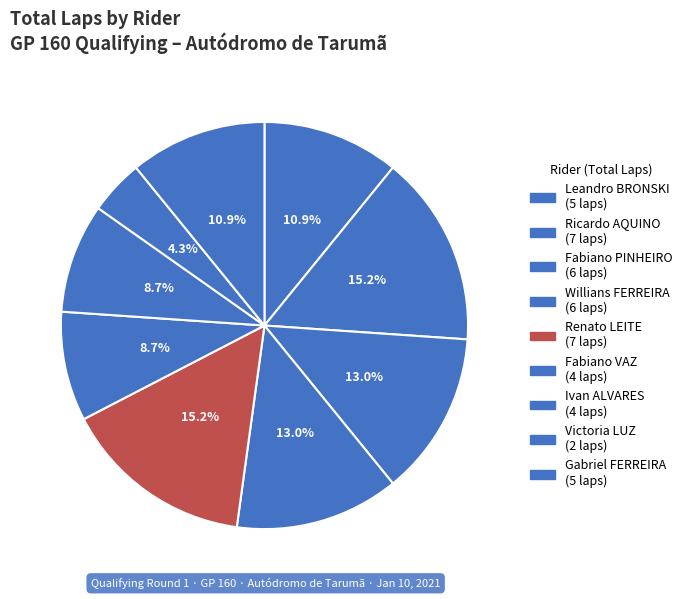

Combined, what portion of the pie is Willians FERREIRA and Ricardo AQUINO?

28.3%